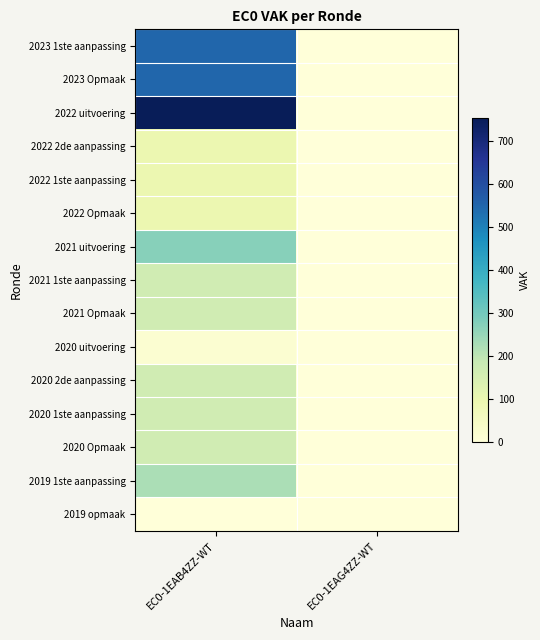

Count the number of categories in the chart.

2